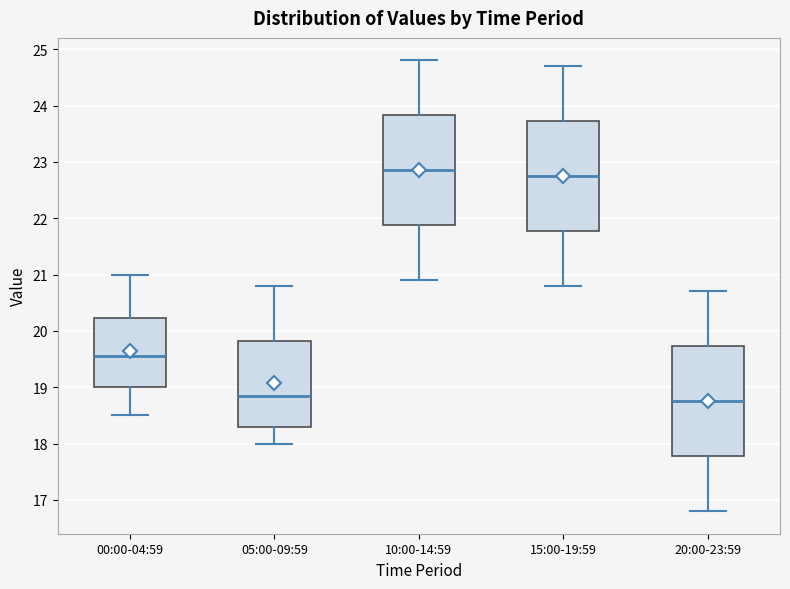

Where is the lower edge of the box for 10:00-14:59 on the y-axis? The values are not printed on the chart, so give them approximately, as read against the axis.

21.9